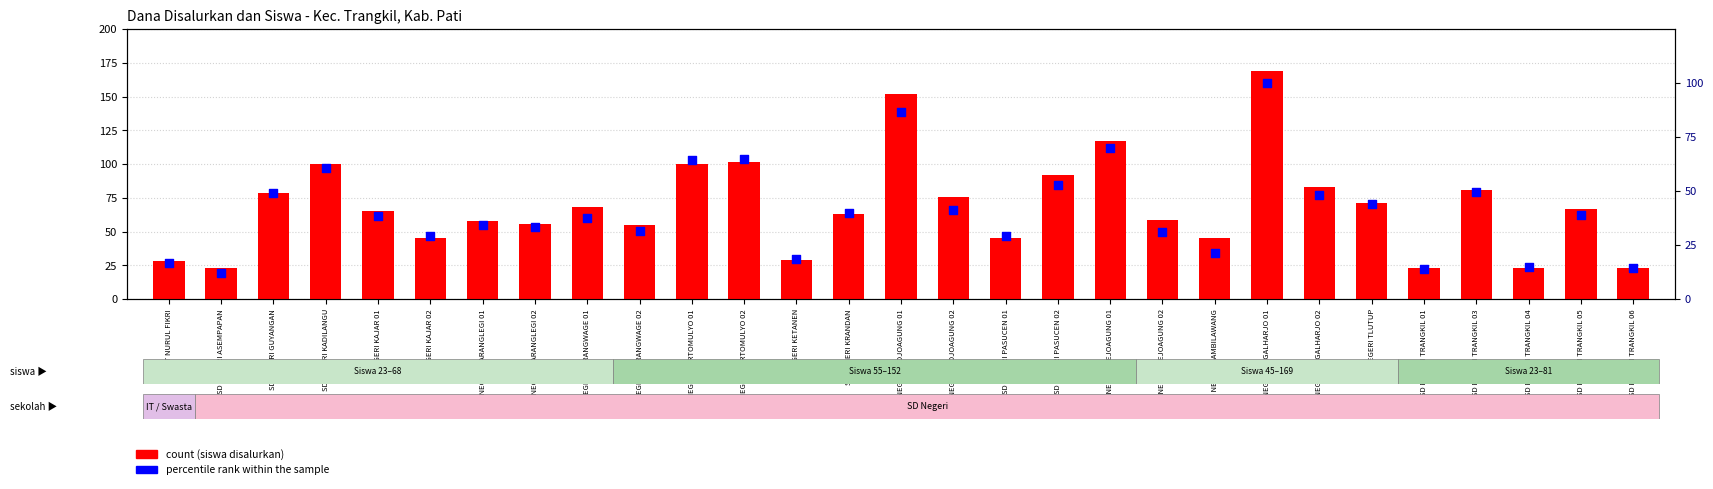

Which series reaches the minimum Y coordinate?

percentile rank within the sample